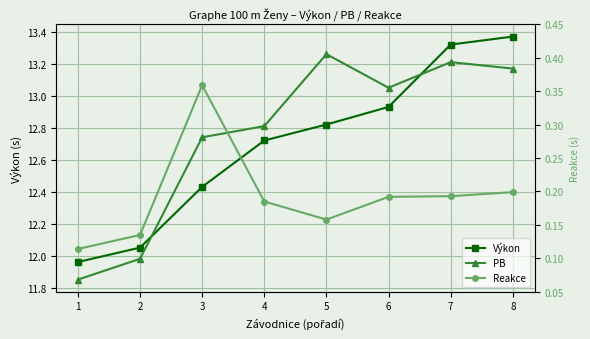

What is the spread (max minus min) of values at 3?

12.4